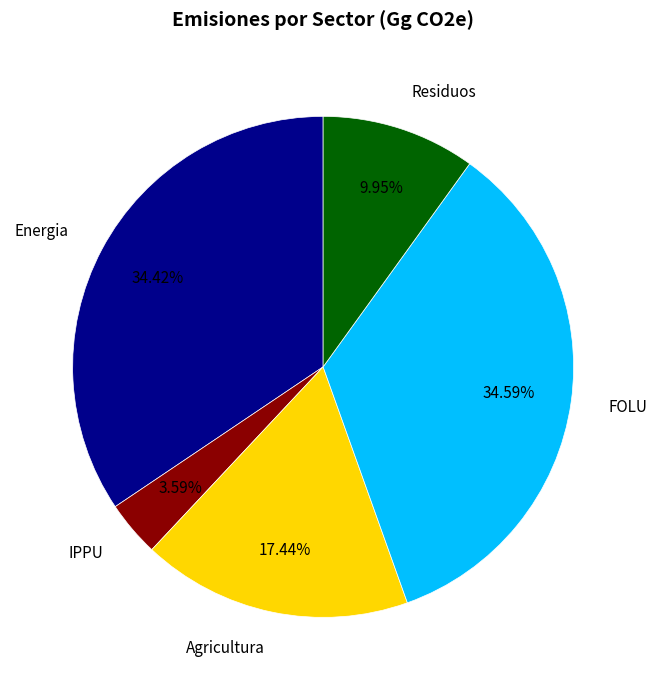

Is the sum of Residuos and FOLU greater than half?

No